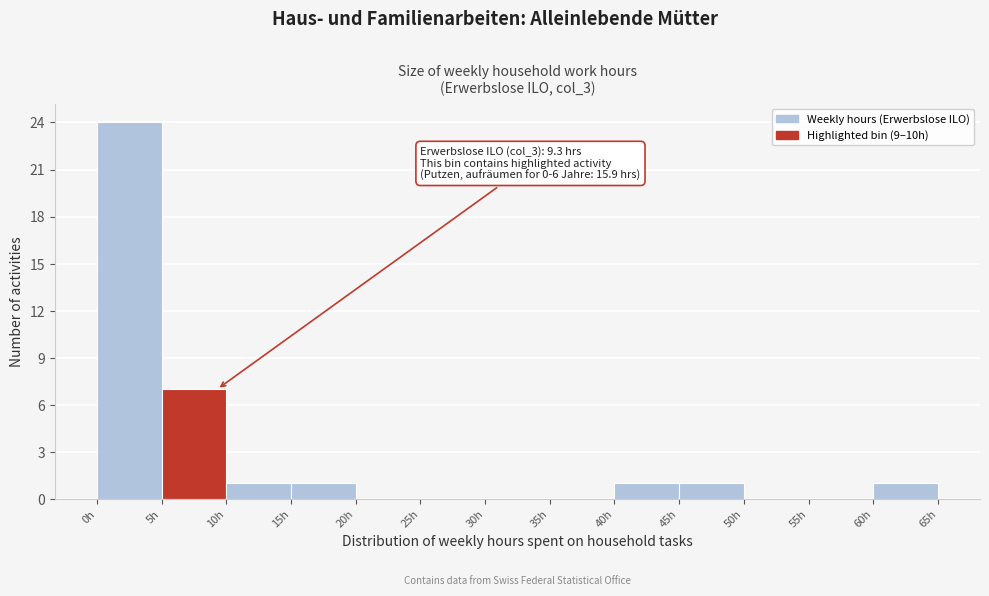

Which range on the x-axis has the tallest bar?

0 to 5